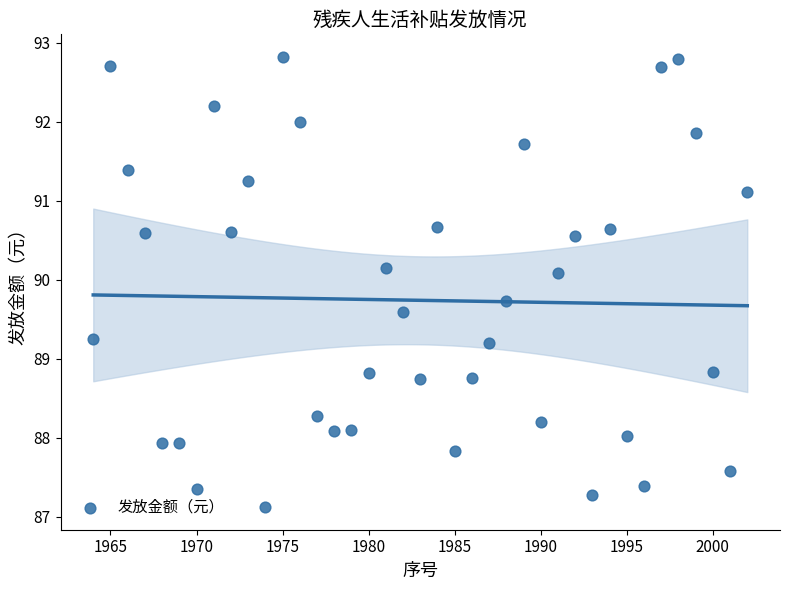

What is the range of Y values (max minus min)?

5.7